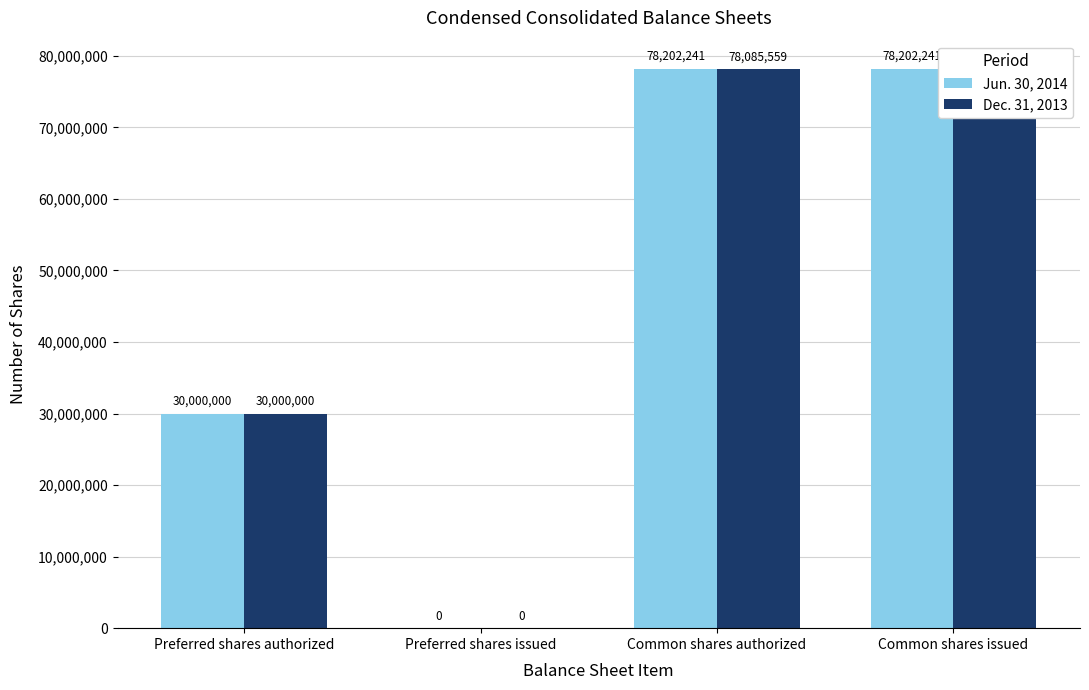

What is the difference between the maximum and second lowest values in the Jun. 30, 2014 series?

48202241